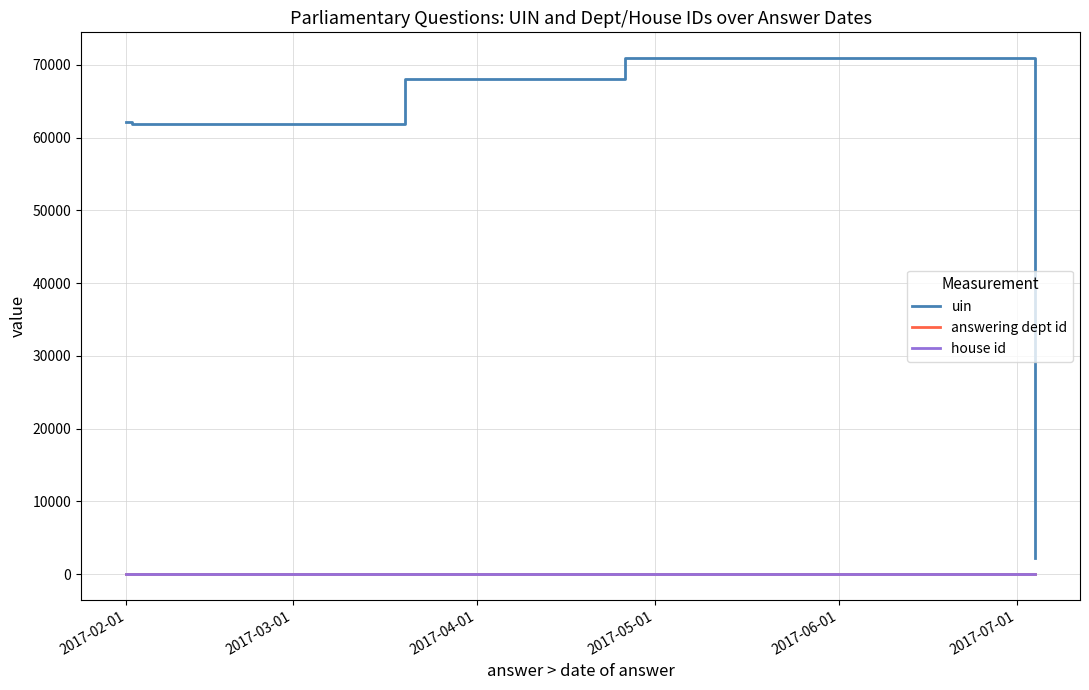

True or false: house id and uin cross at least once.

False